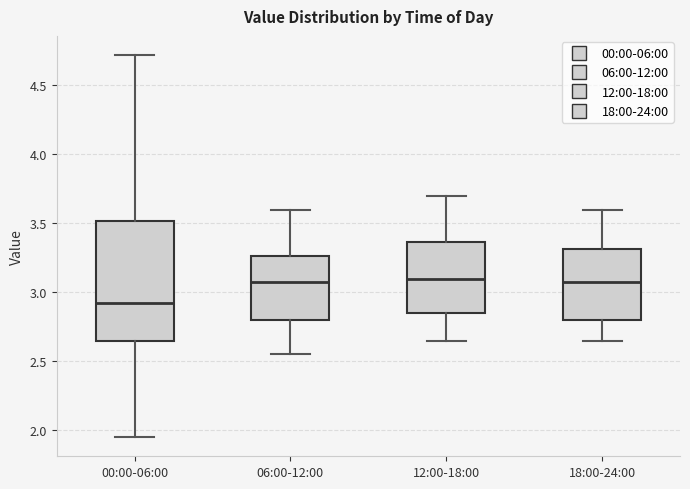

Reading left to right, read every box against the y-axis: the position of its median line, the range the box covers, and the ends of its whiskers. The values are not printed on the chart, so give them approximately, as read against the axis.

00:00-06:00: median 2.90, box 2.65 to 3.50, whiskers 1.95 to 4.70
06:00-12:00: median 3.10, box 2.80 to 3.25, whiskers 2.55 to 3.60
12:00-18:00: median 3.10, box 2.85 to 3.35, whiskers 2.65 to 3.70
18:00-24:00: median 3.10, box 2.80 to 3.30, whiskers 2.65 to 3.60